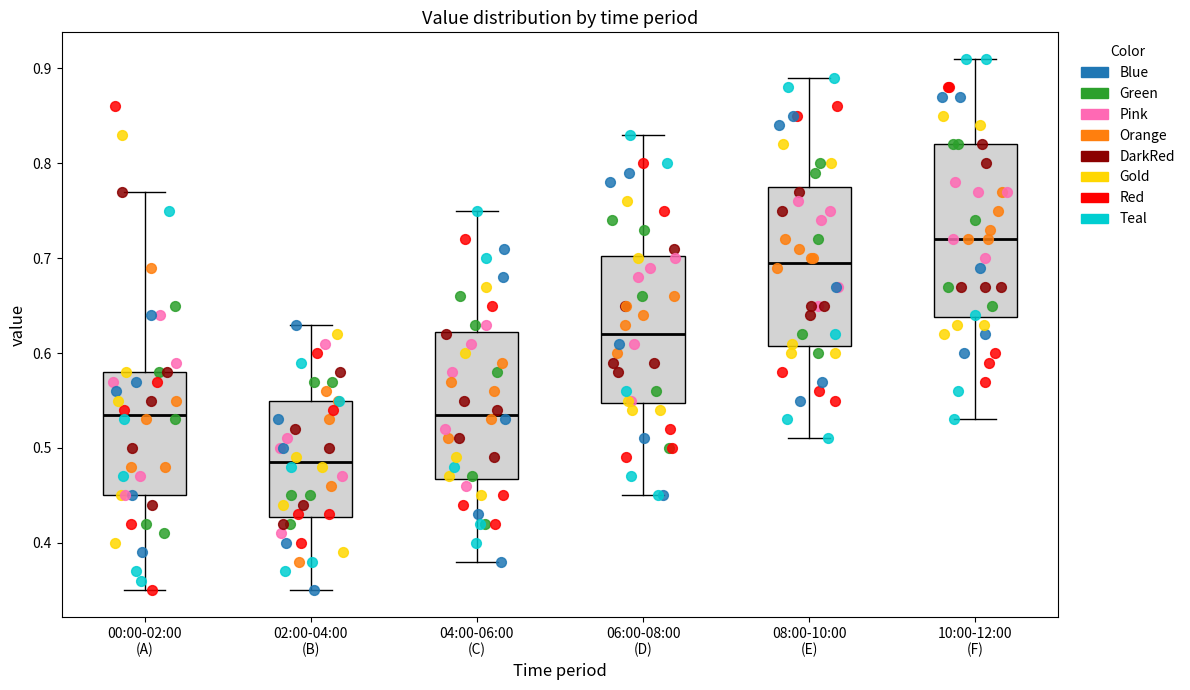

Reading left to right, read every box against the y-axis: the position of its median line, the range the box covers, and the ends of its whiskers. The values are not printed on the chart, so give them approximately, as read against the axis.

00:00-02:00 (A): median 0.54, box 0.45 to 0.58, whiskers 0.35 to 0.77
02:00-04:00 (B): median 0.49, box 0.43 to 0.55, whiskers 0.35 to 0.63
04:00-06:00 (C): median 0.54, box 0.47 to 0.62, whiskers 0.38 to 0.75
06:00-08:00 (D): median 0.62, box 0.55 to 0.70, whiskers 0.45 to 0.83
08:00-10:00 (E): median 0.70, box 0.61 to 0.78, whiskers 0.51 to 0.89
10:00-12:00 (F): median 0.72, box 0.64 to 0.82, whiskers 0.53 to 0.91